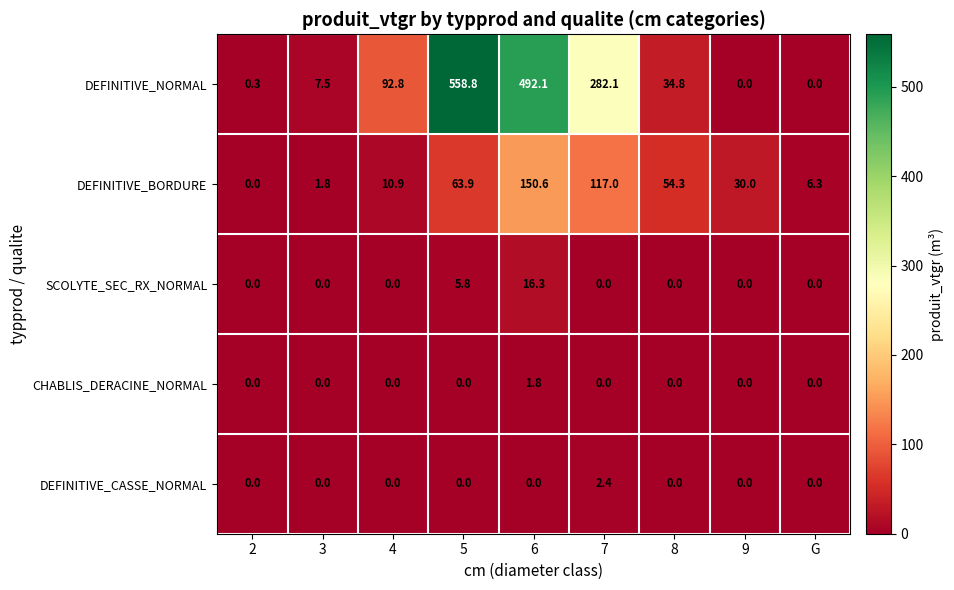

At how many categories does at least one series exceed 382?

2